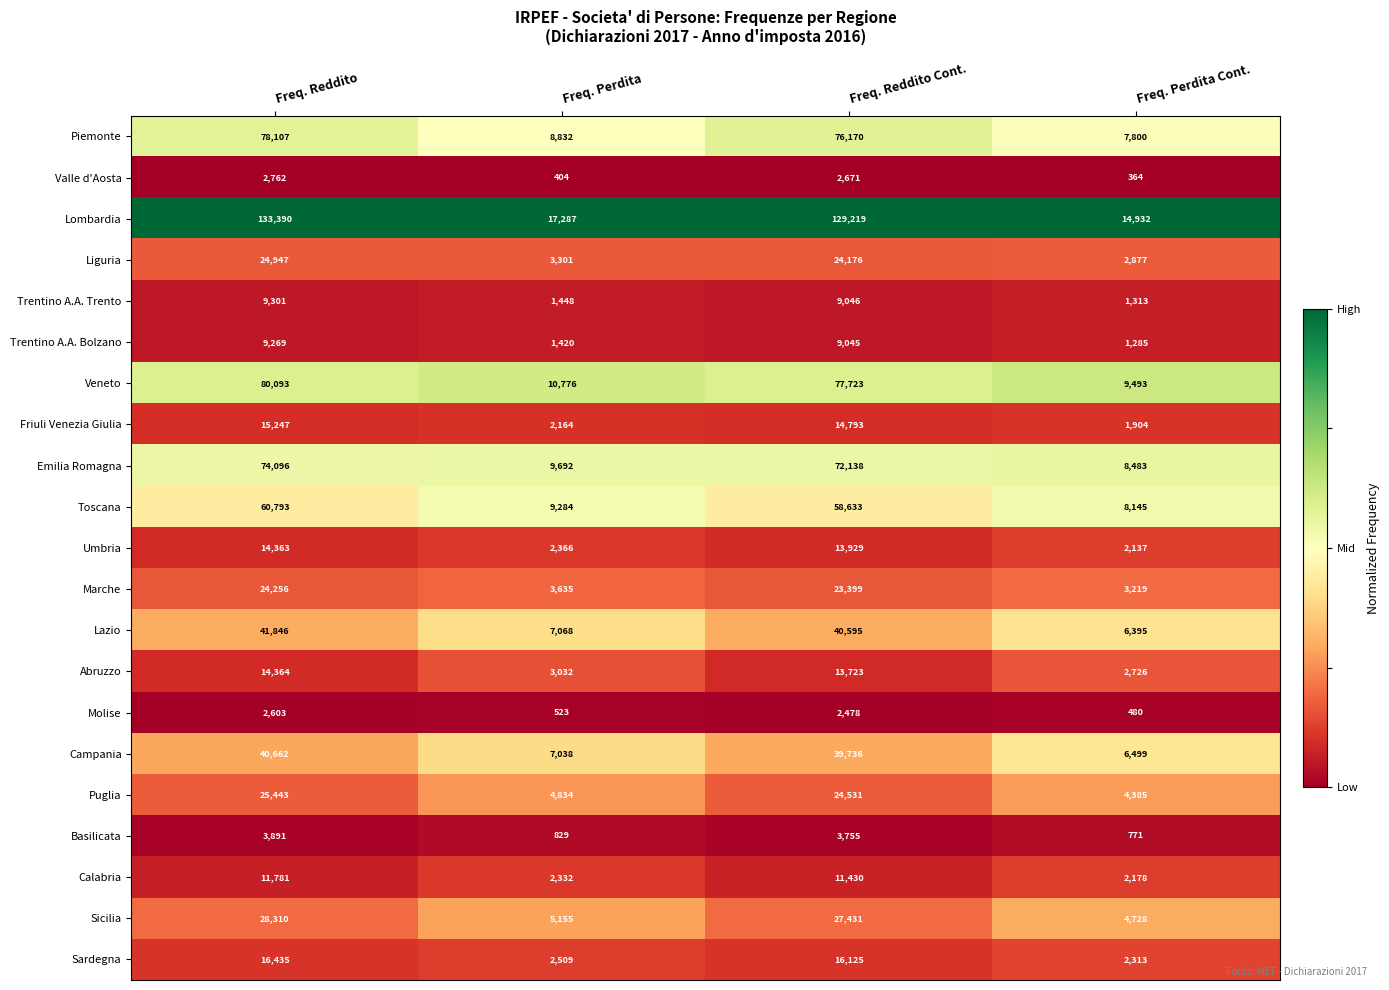

Is the value of Abruzzo at Freq. Perdita greater than the value of Piemonte at Freq. Perdita?

No